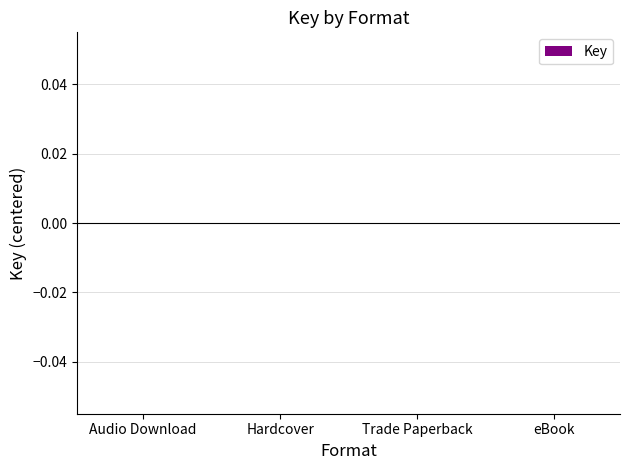

Does the chart contain any negative values?

No